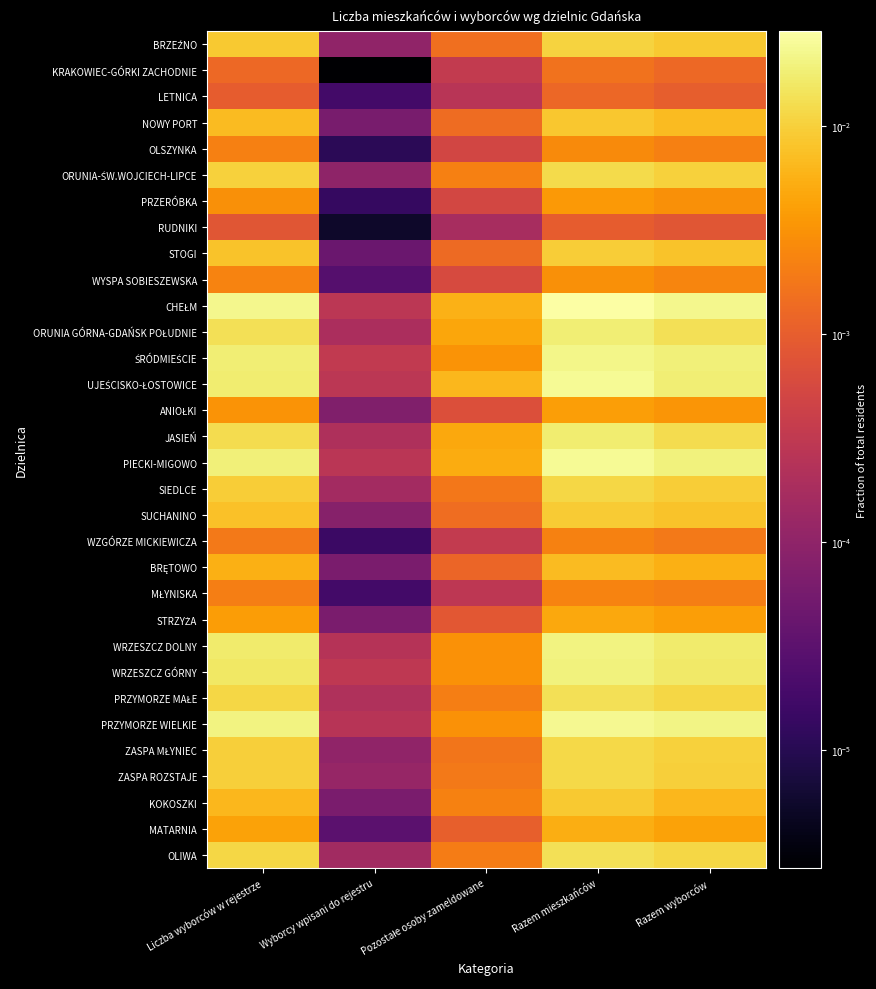

How many categories are shown in the chart?

5